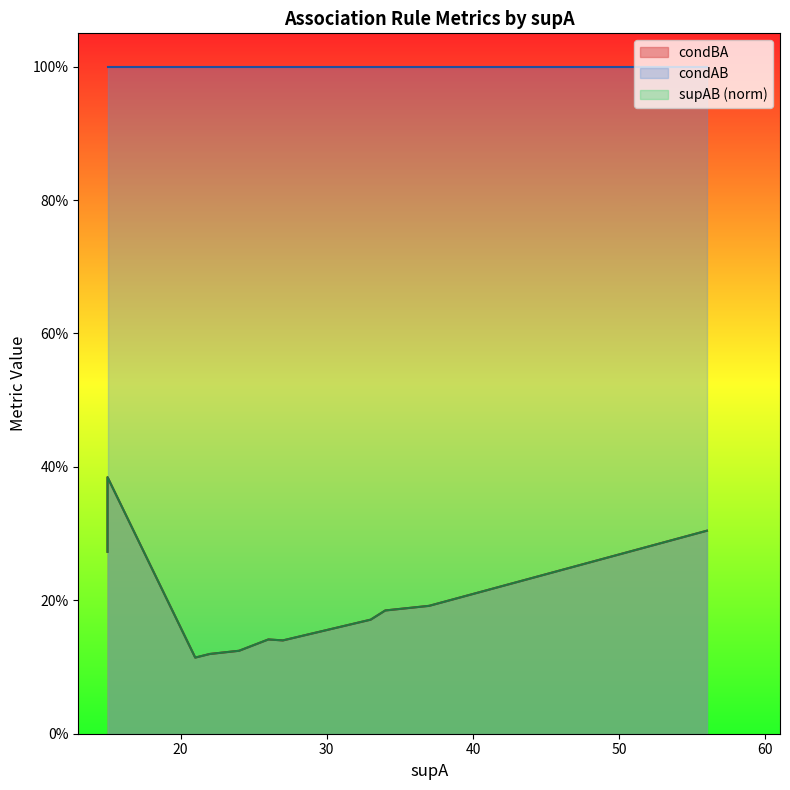

What is the value of the condBA point at the 20th from the left?

0.1